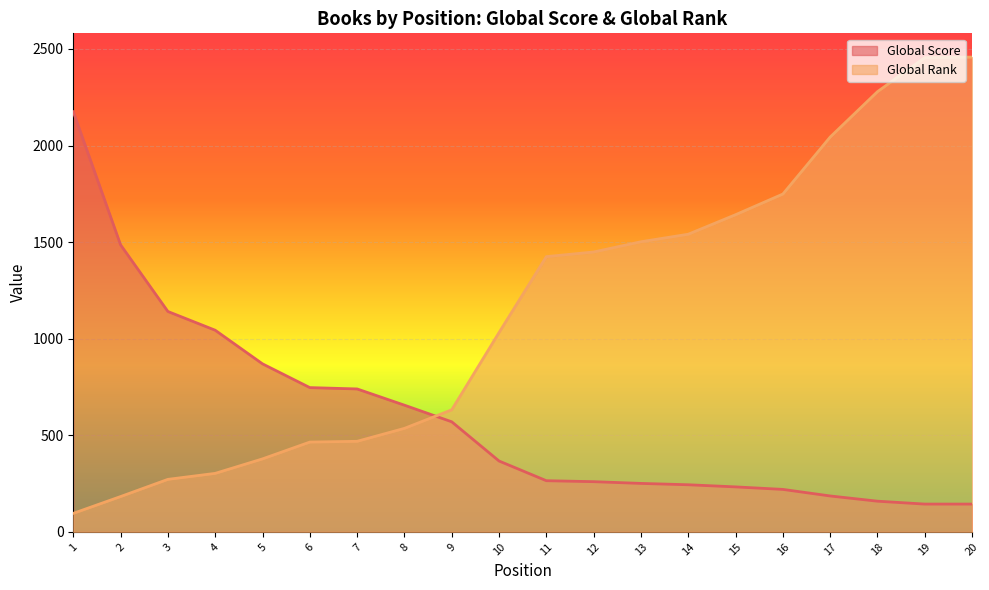

What is the difference between the Global Rank values at 16 and 5?

1371